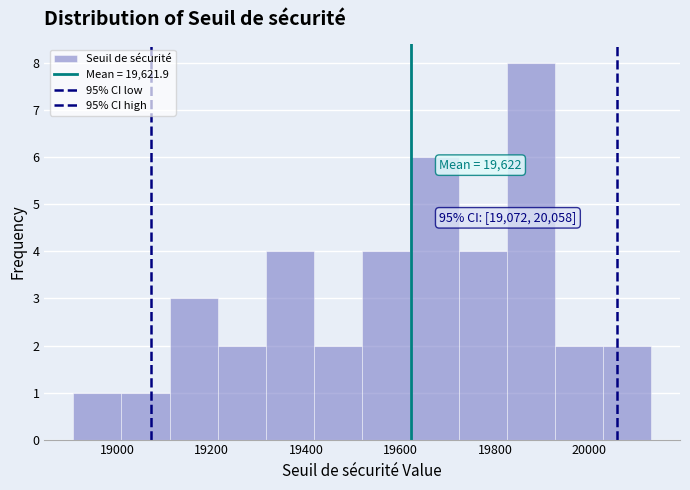

Over which range of the x-axis is the bar tallest?

19820 to 19920